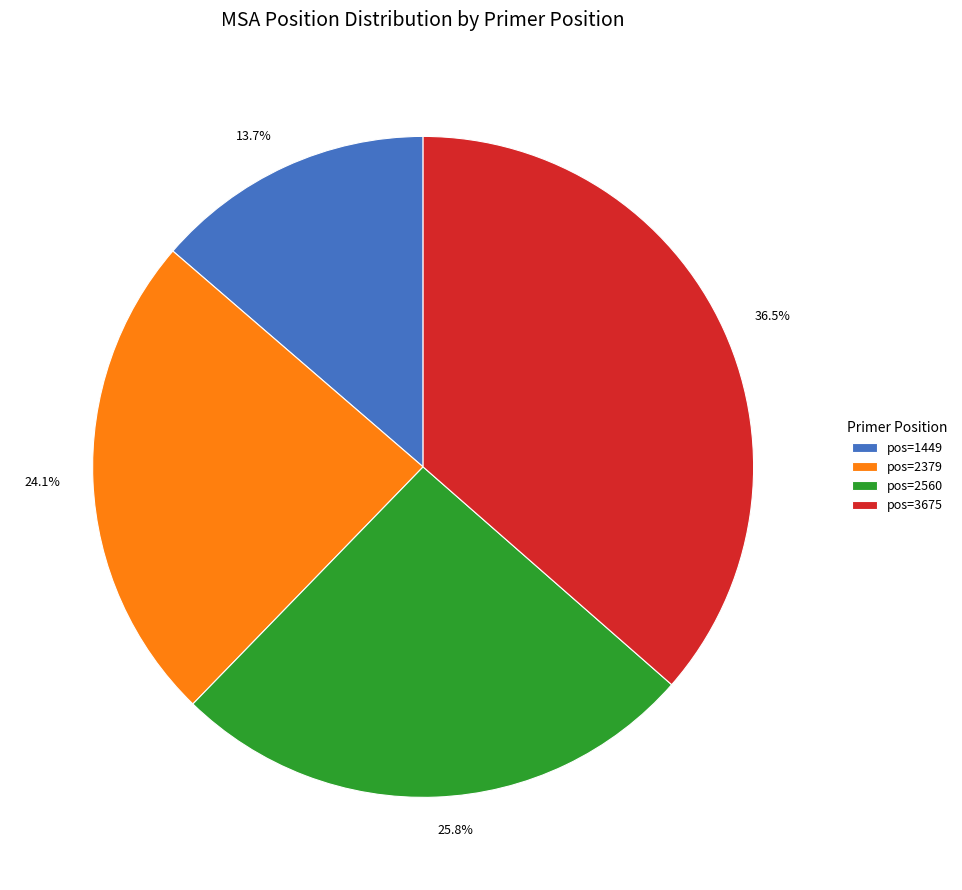

What is the ratio of the value at 13.7% to the value at 24.1%?

0.6